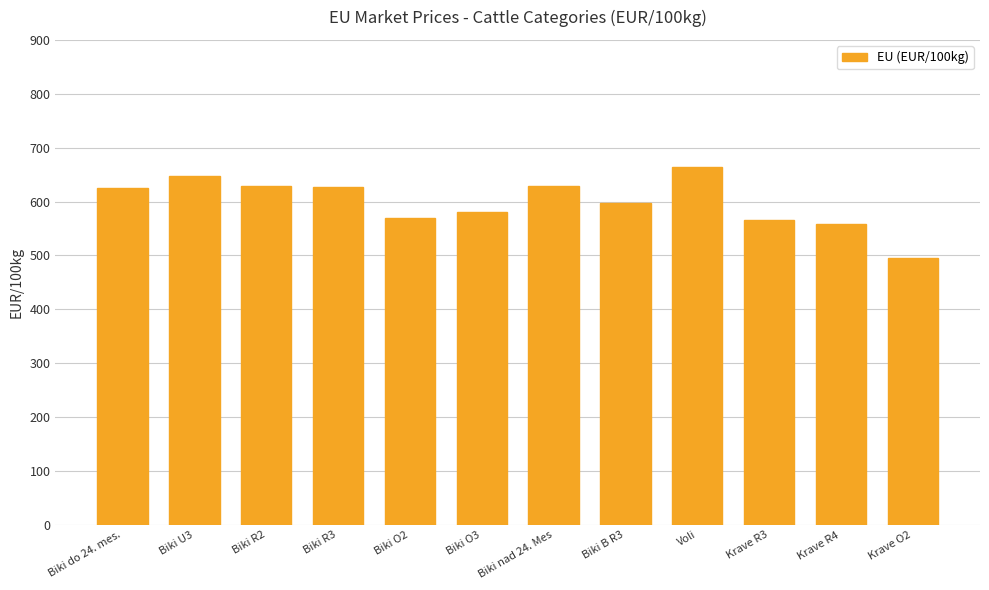

How many bars are there in total?

12